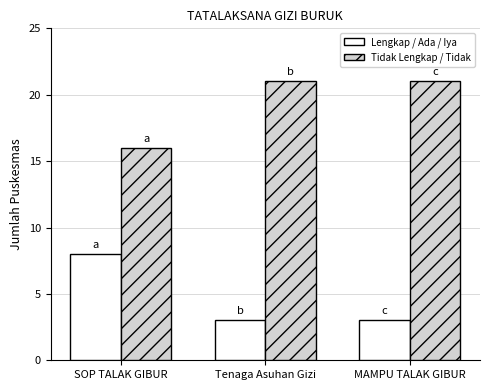

Which series has the largest total across all categories?

Tidak Lengkap / Tidak